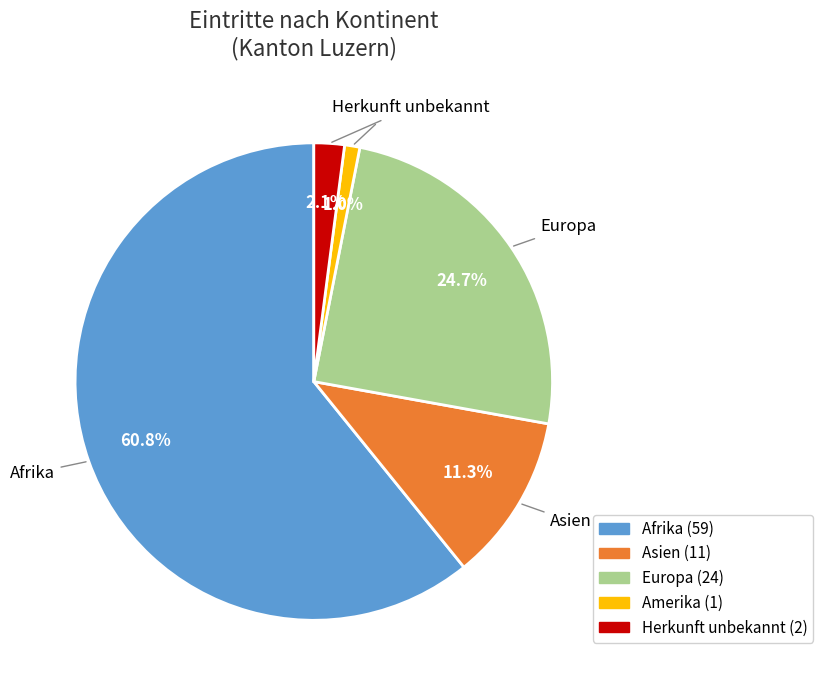

To the nearest percent, what percentage of the pie is Asien?

11%